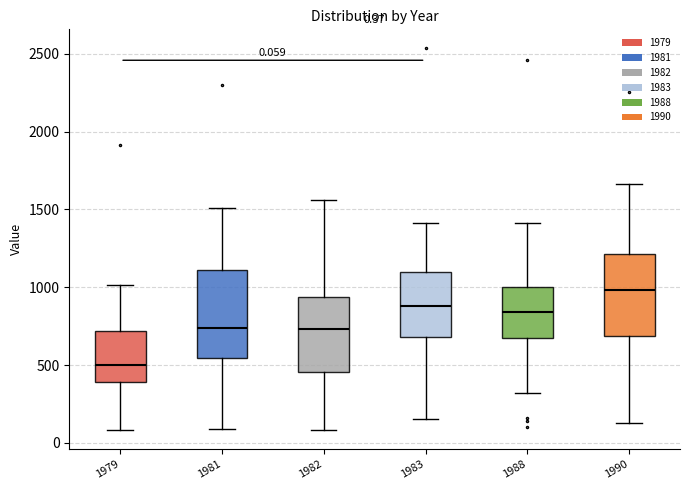

Which box's median line is the highest?

1990